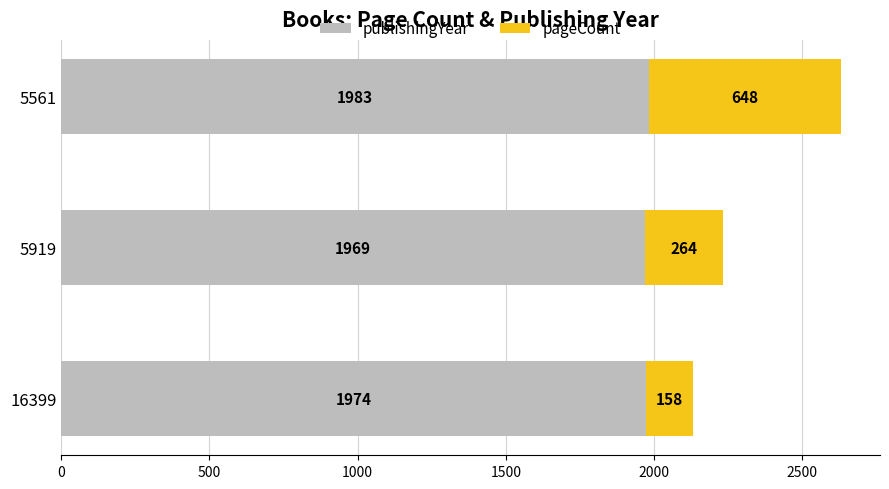

True or false: publishingYear has a value of 2838 at 16399.

False